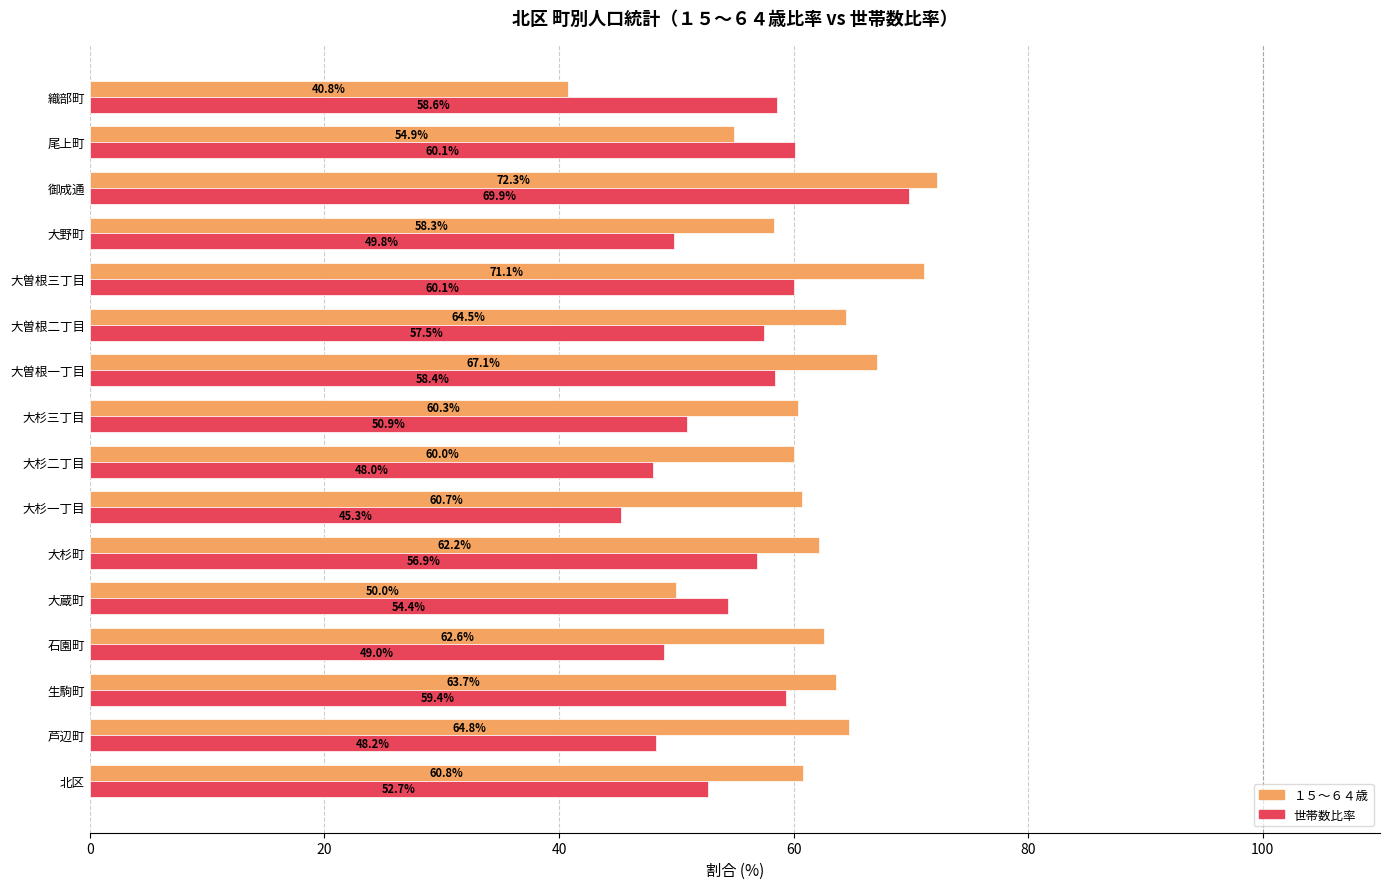

Is the value of 世帯数比率 at 大杉二丁目 greater than the value of １５～６４歳 at 大野町?

No